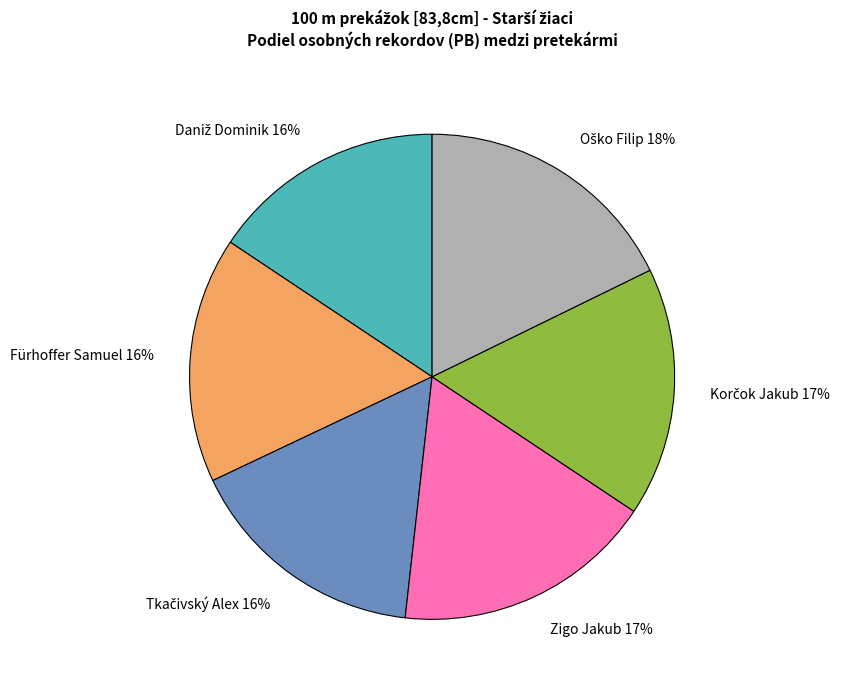

True or false: Fürhoffer Samuel accounts for 7% of the total.

False